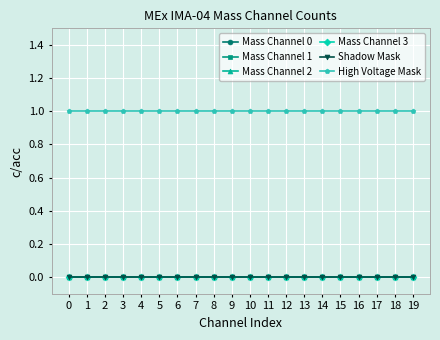

List the labels in order of Mass Channel 0 value, largest first.

0, 1, 2, 3, 4, 5, 6, 7, 8, 9, 10, 11, 12, 13, 14, 15, 16, 17, 18, 19